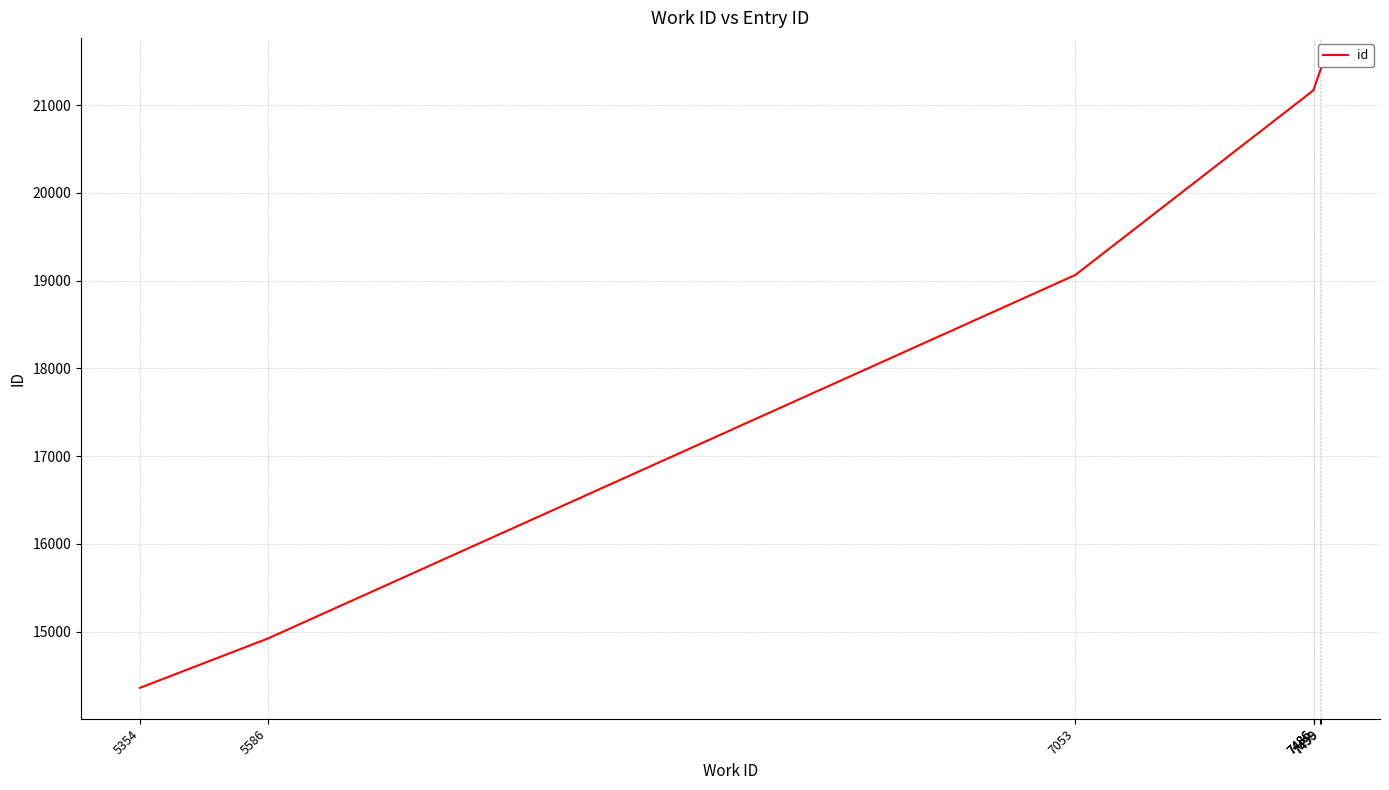

How many data points are less than 21176?

4